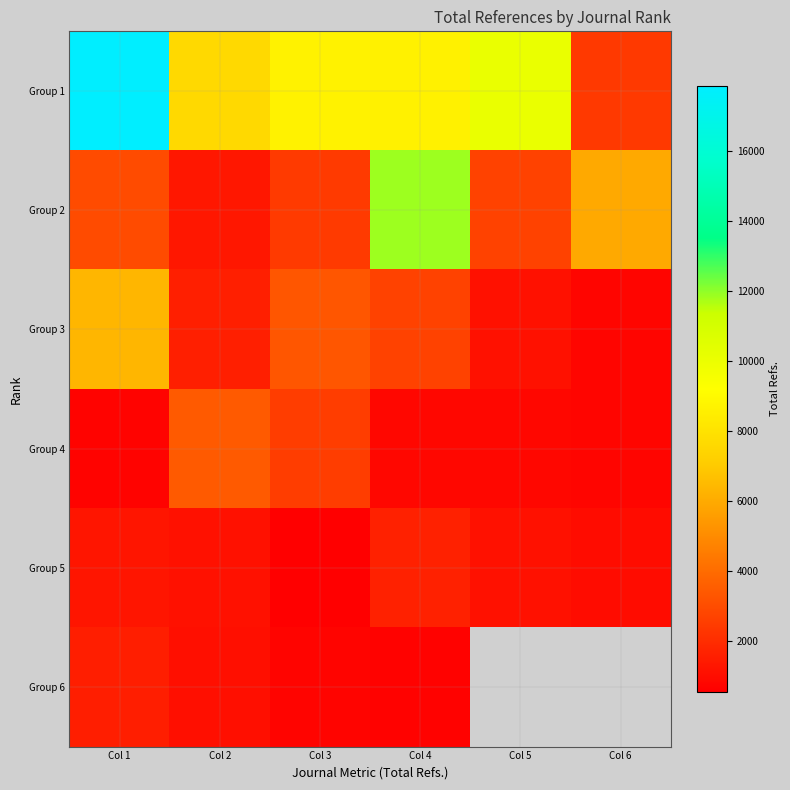

At which category is the sum across all series the highest?

Col 1